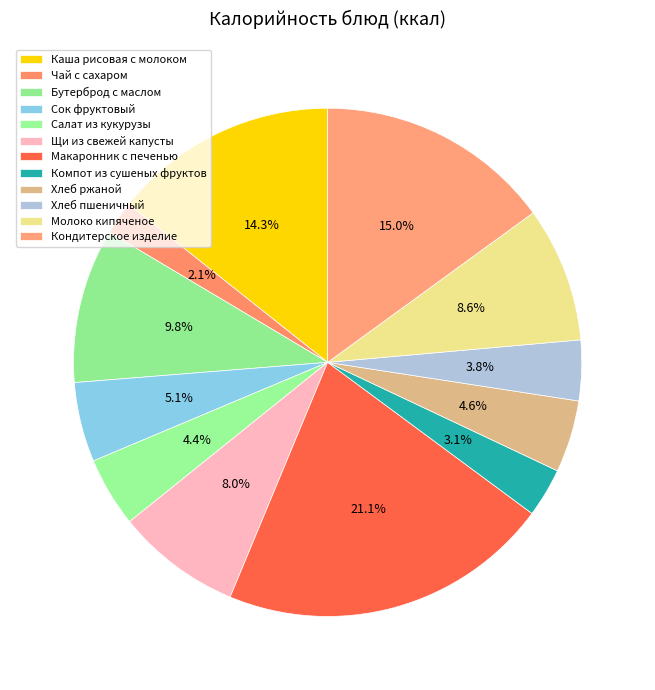

Count the number of slices in the pie.

12